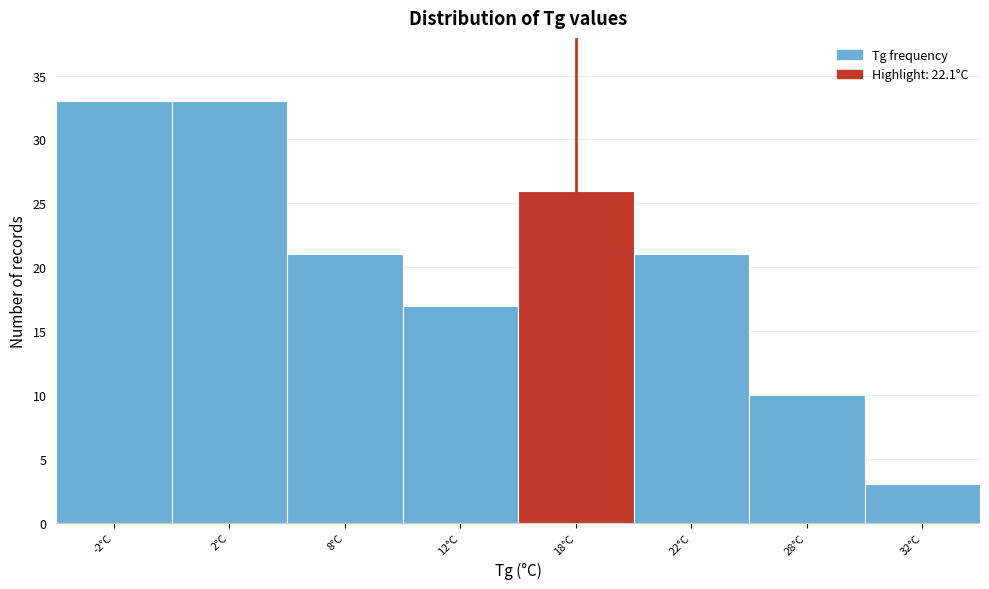

Reading left to right, what are all the values shown in this chart?

33	33	21	17	26	21	10	3